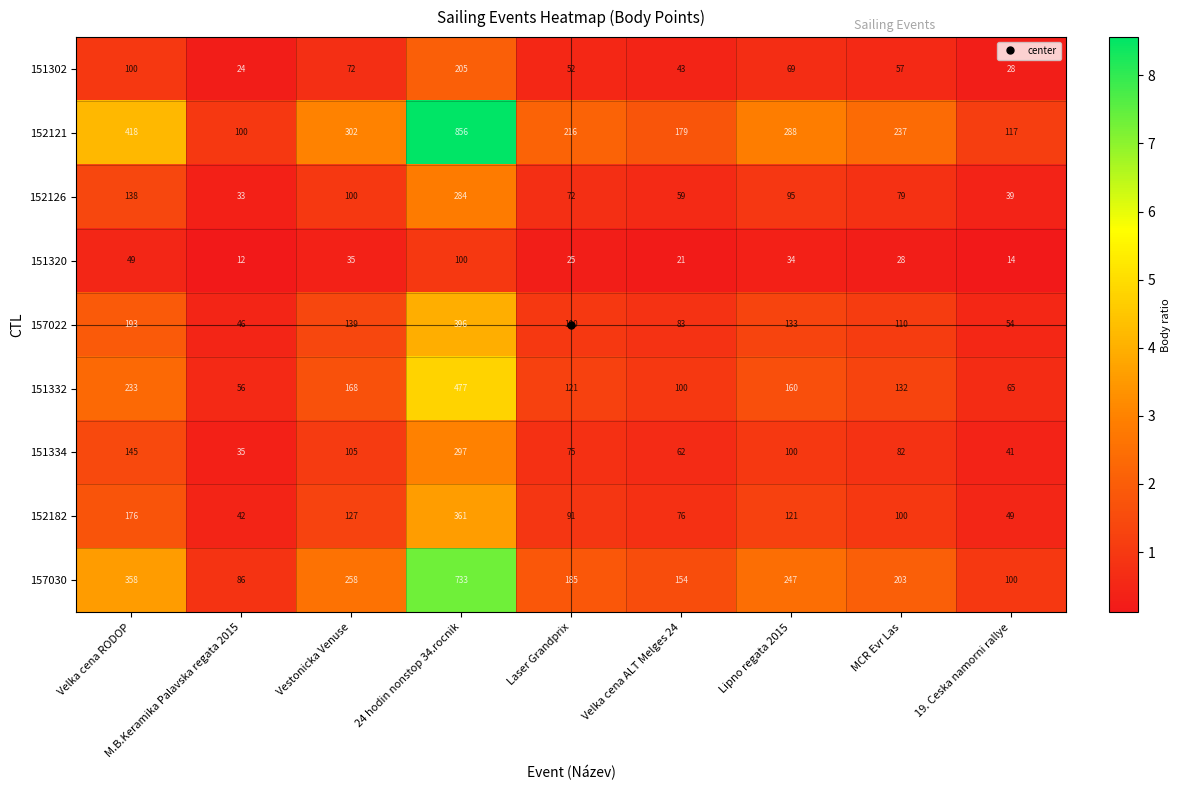

What is the minimum value shown in the chart?

12